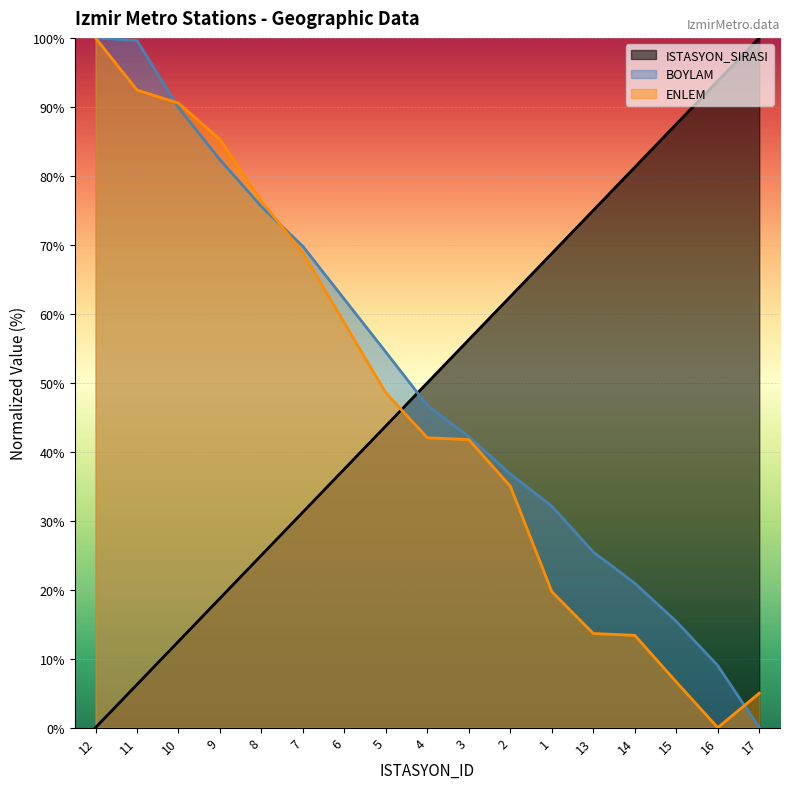

What position from the left is 10?

3